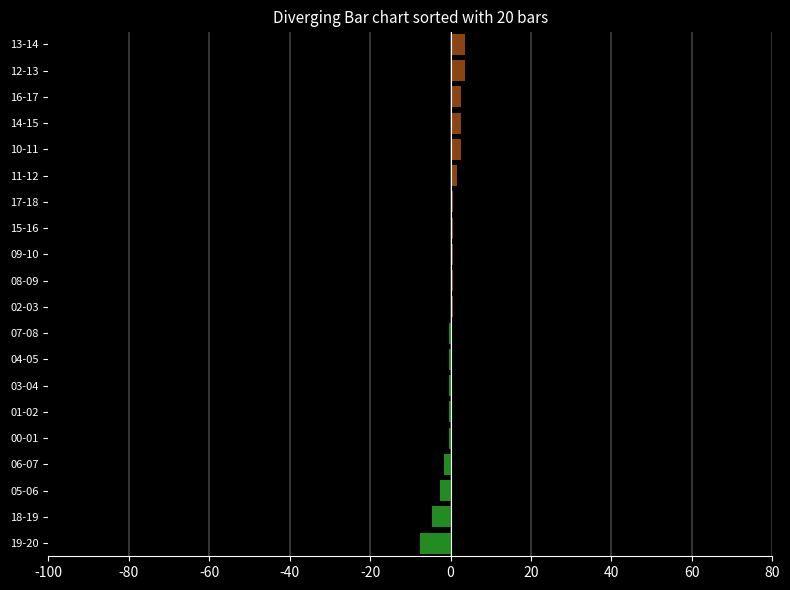

The chart shows a value of 2.5 at 14-15. True or false?

True